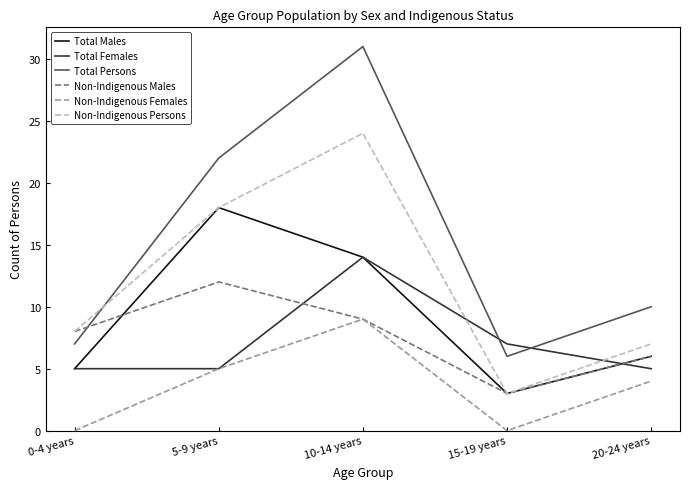

True or false: Total Persons has more than 1 points higher than both neighbors.

False